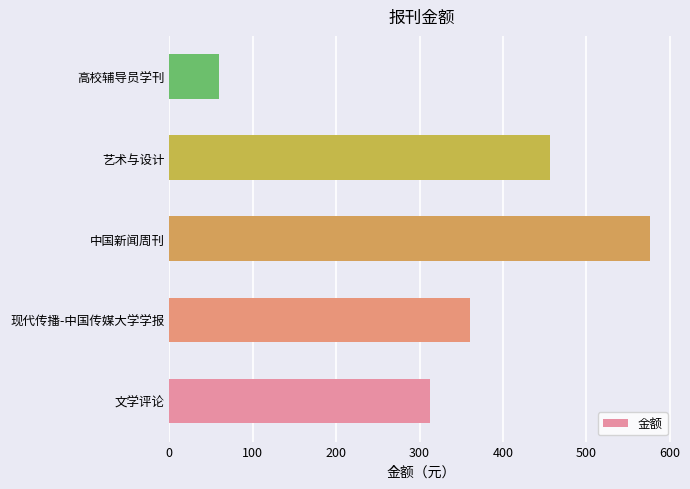

Rank the categories by value from lowest to highest.

高校辅导员学刊, 文学评论, 现代传播-中国传媒大学学报, 艺术与设计, 中国新闻周刊